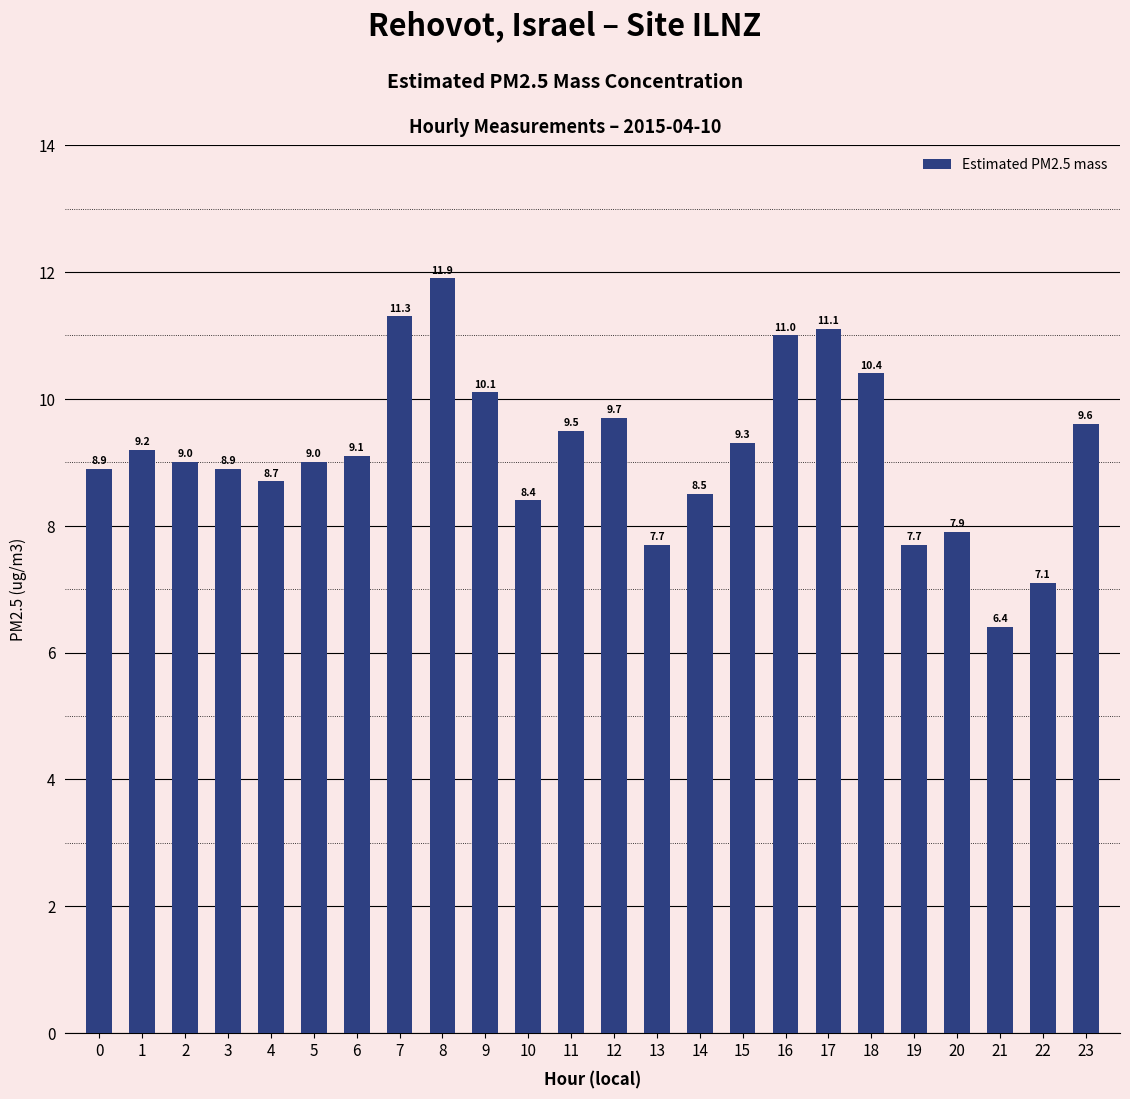

Count the number of categories in the chart.

24